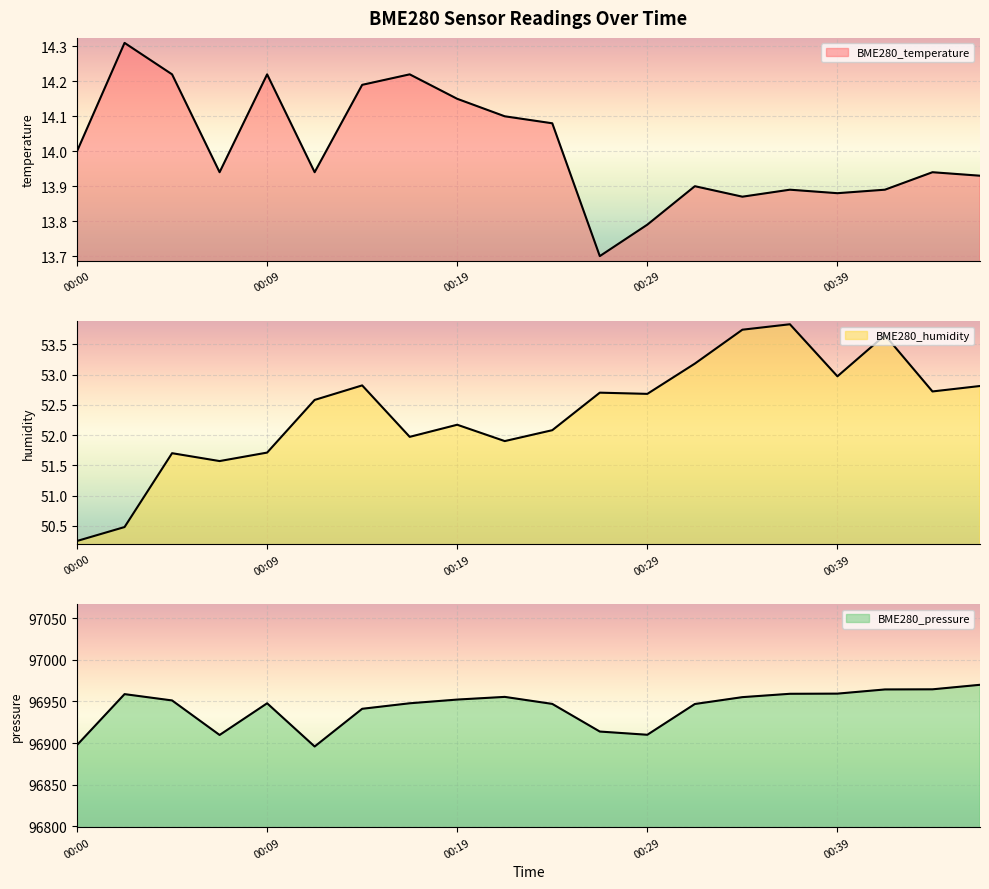

Which series has the largest range (max minus min)?

BME280_pressure